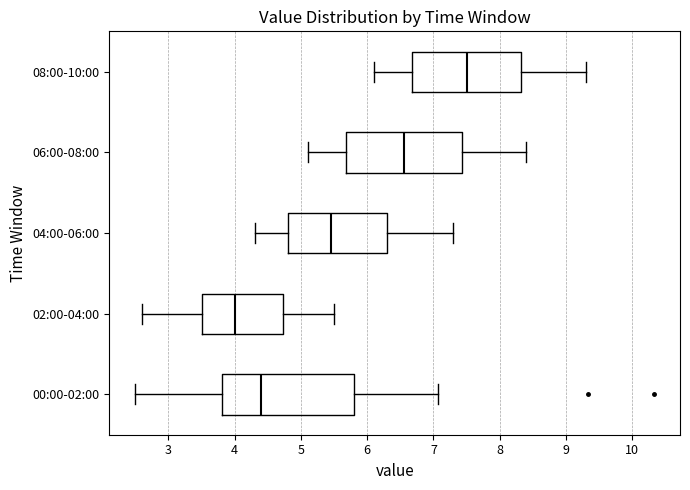

Which box has the furthest to the left median line?

02:00-04:00